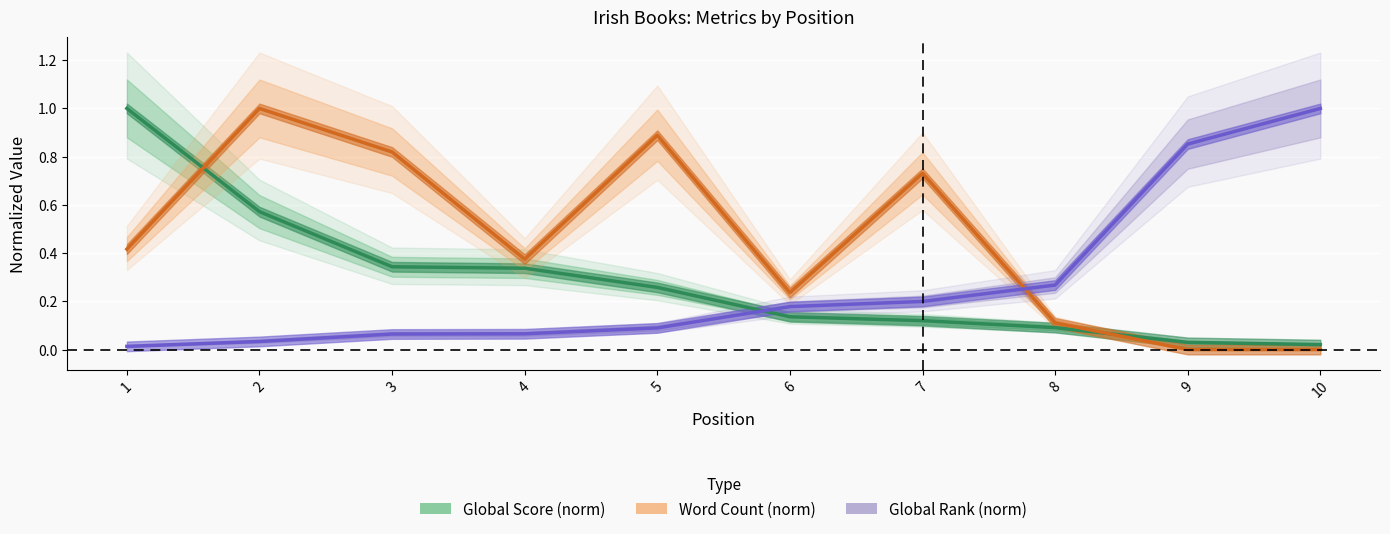

List the series in order of their peak value, lowest first.

Global Score (norm), Word Count (norm), Global Rank (norm)